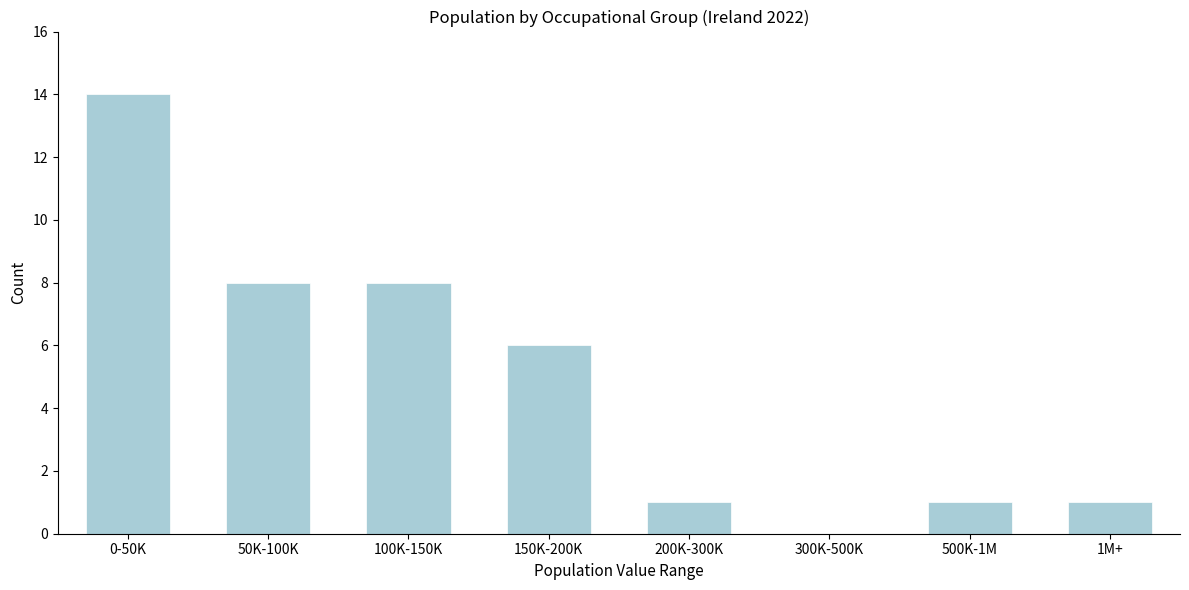

Reading left to right, extract all data points from this chart.

0-50K=14	50K-100K=8	100K-150K=8	150K-200K=6	200K-300K=1	300K-500K=0	500K-1M=1	1M+=1